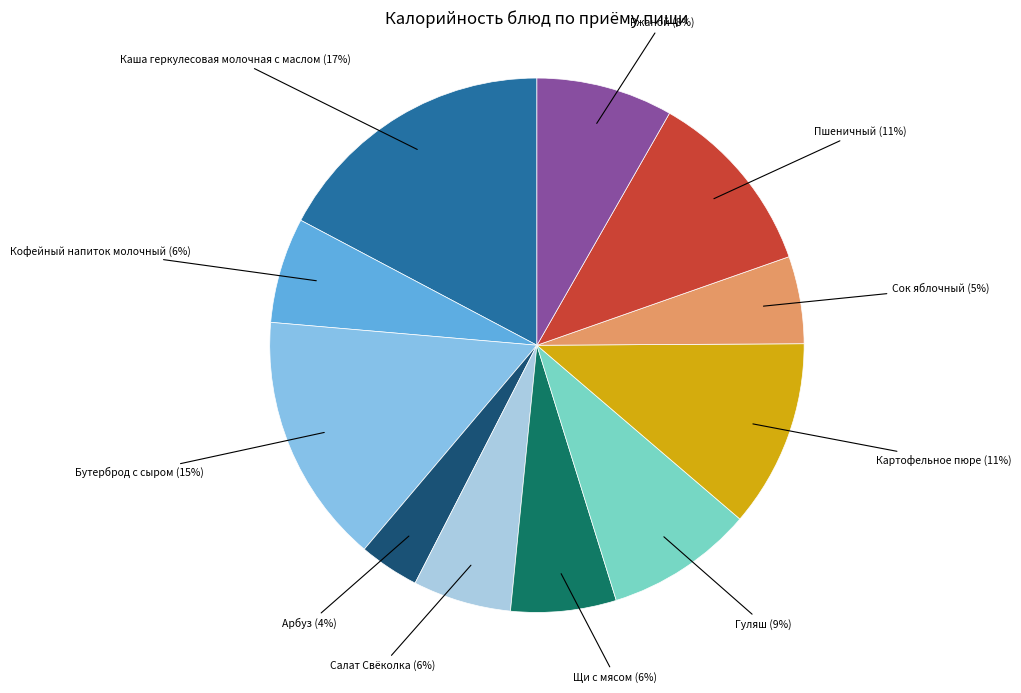

Does Кофейный напиток молочный represent more than half of the total?

No